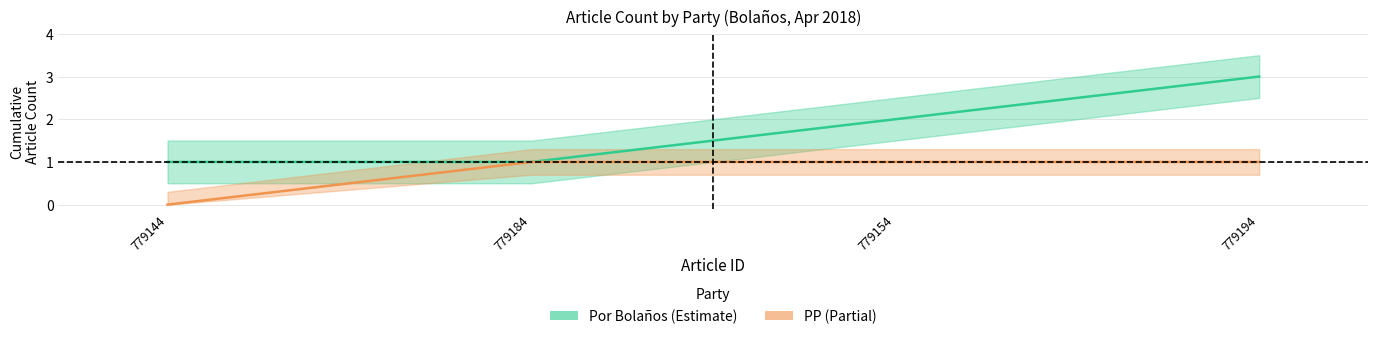

True or false: Por Bolaños has more than 0 interior local peaks.

False